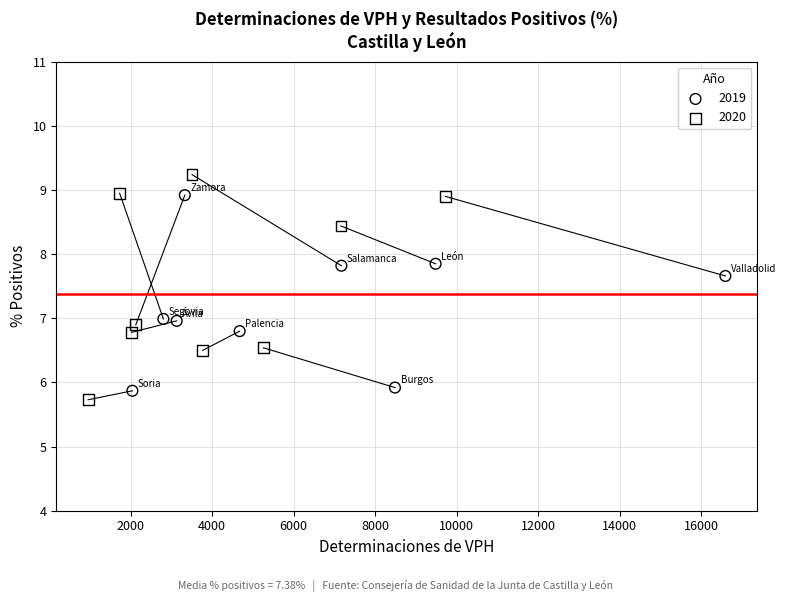

Which series has the largest Y range (max minus min)?

2020